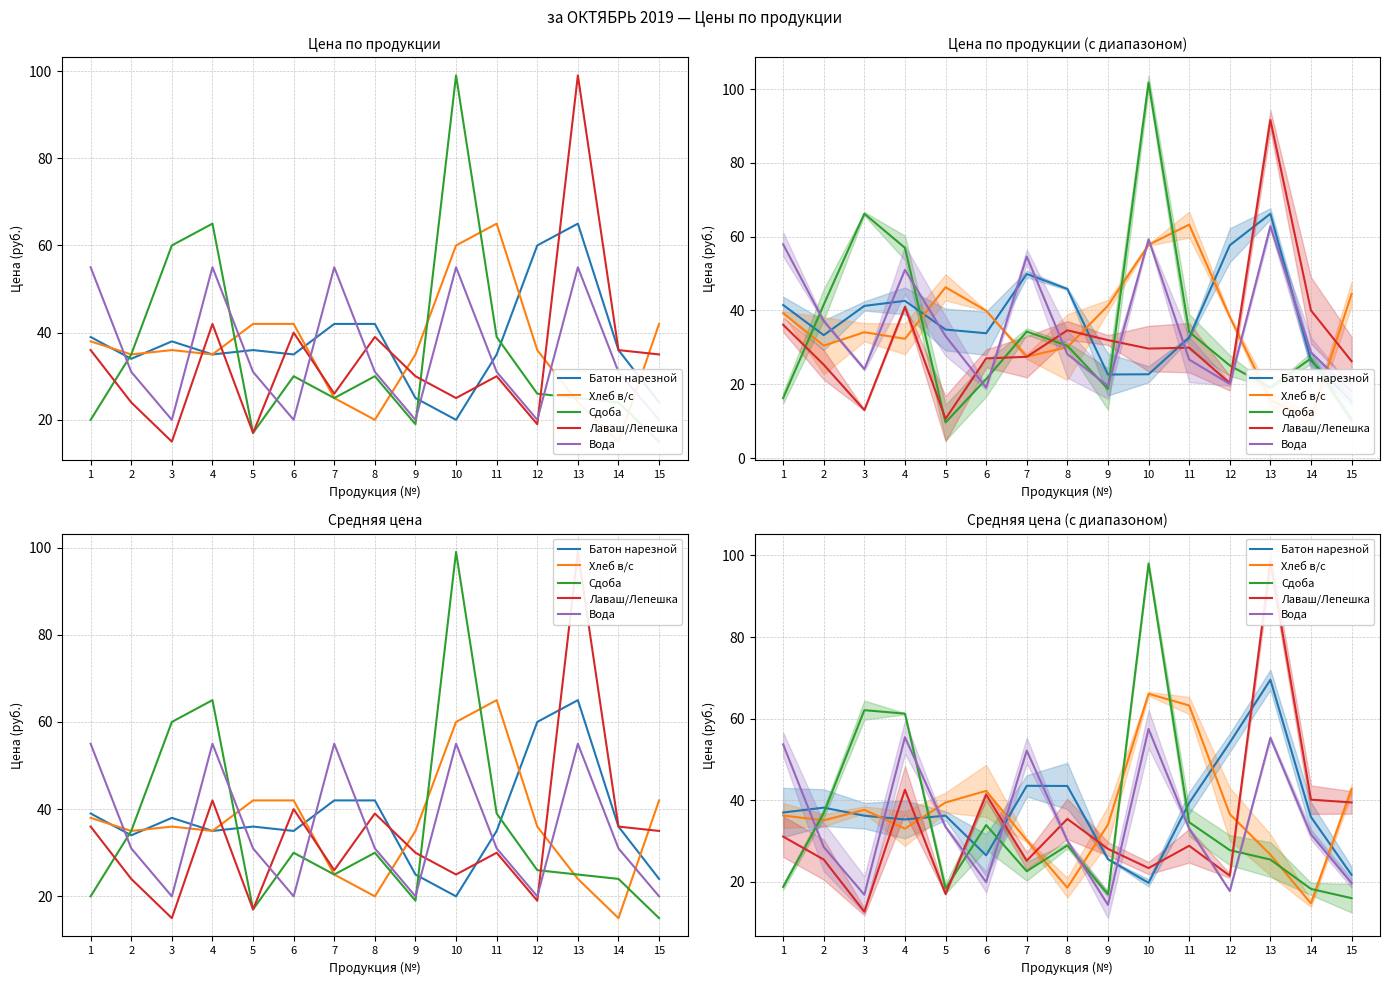

Reading right to left, list all the values displayed in this chart.

Батон нарезной: 21.7	35.9	69.5	54.1	39.4	19.8	25.6	43.5	43.6	26.5	36.2	35.3	36.2	38.2	37.0
Хлеб в/с: 42.7	14.7	26.7	36.6	63.2	66.1	34.0	18.6	30.2	42.3	39.5	33.1	37.7	35.1	36.3
Сдоба: 16.0	18.3	25.5	27.8	34.6	98.0	17.0	29.0	22.6	33.9	18.4	61.2	62.1	36.9	18.8
Лаваш/Лепешка: 39.5	40.2	98.5	21.5	28.9	23.4	28.1	35.5	25.2	41.4	17.0	42.6	12.7	25.5	31.1
Вода: 19.7	31.7	55.3	17.8	33.1	57.5	14.4	30.1	52.2	20.0	33.5	55.5	16.9	28.6	53.7